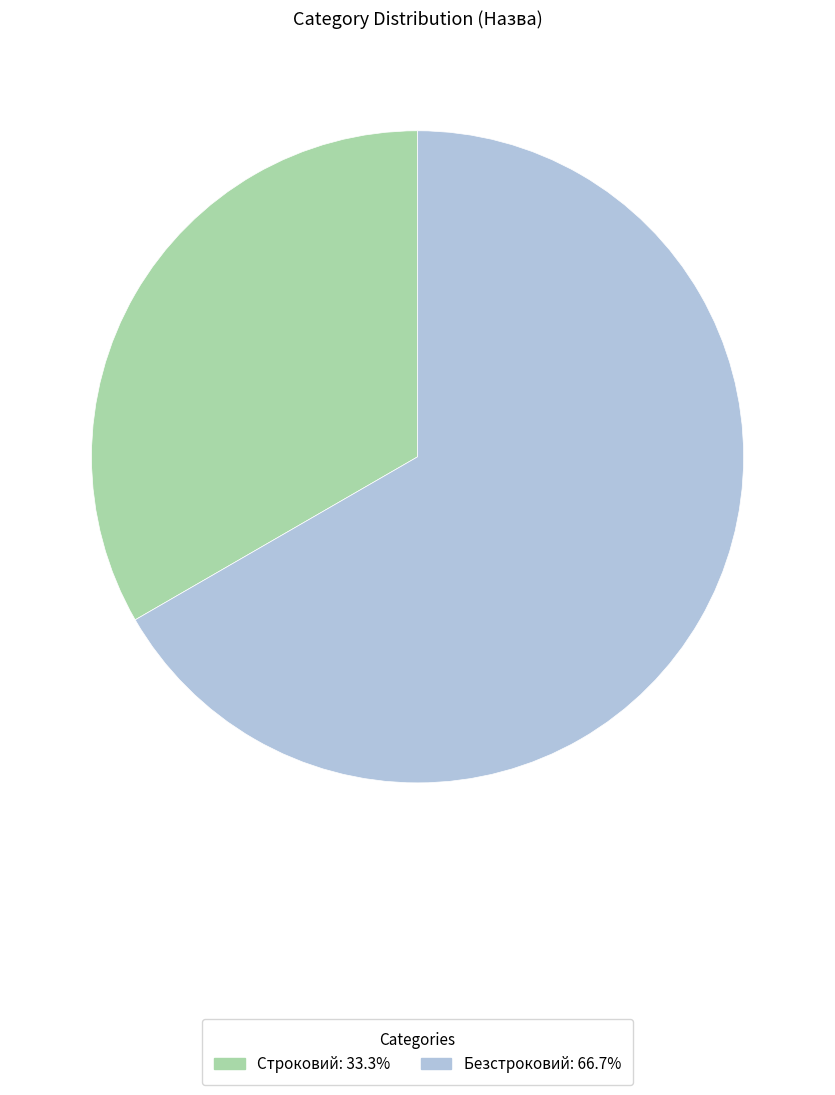

Is there a majority slice in this chart?

Yes